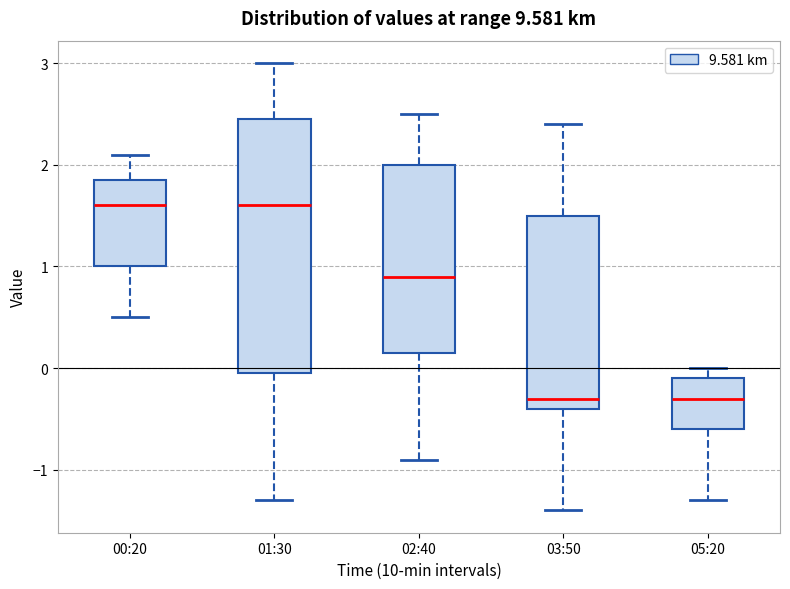

Comparing the boxes themselves (not the whiskers), which one is the tallest?

01:30